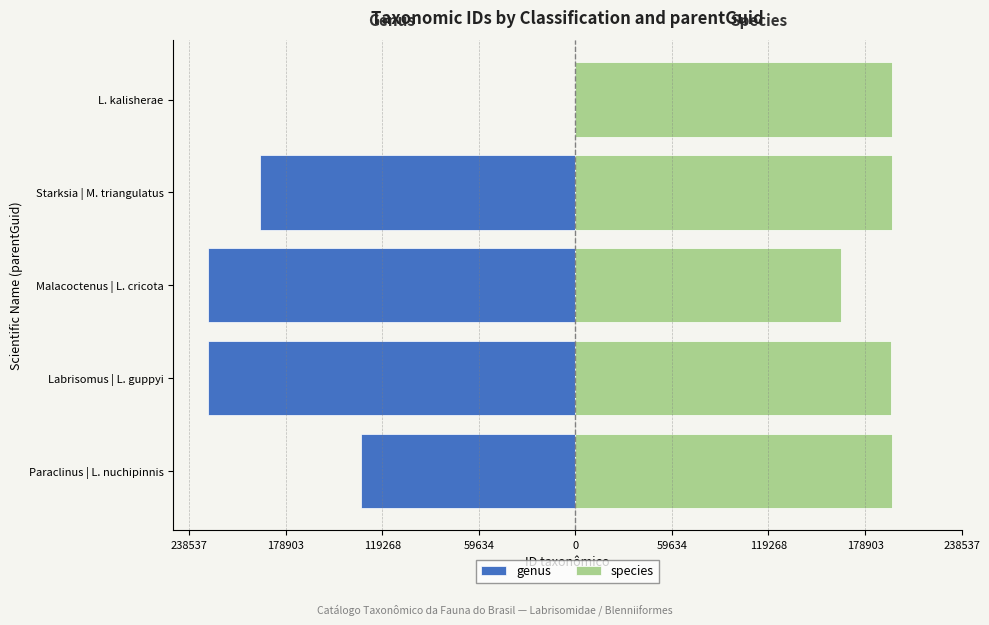

What is the total value across all series at L. kalisherae?

195441